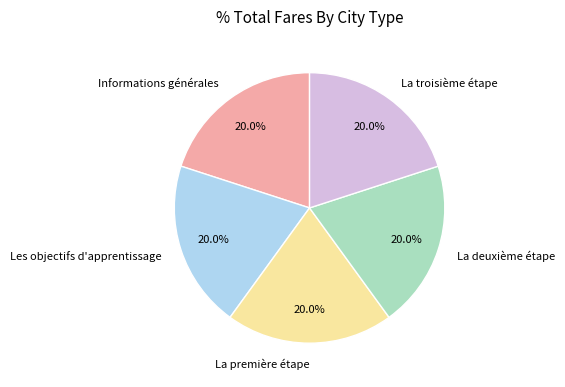

Approximately how many times larger is the value at La première étape compared to Informations générales?

1.0